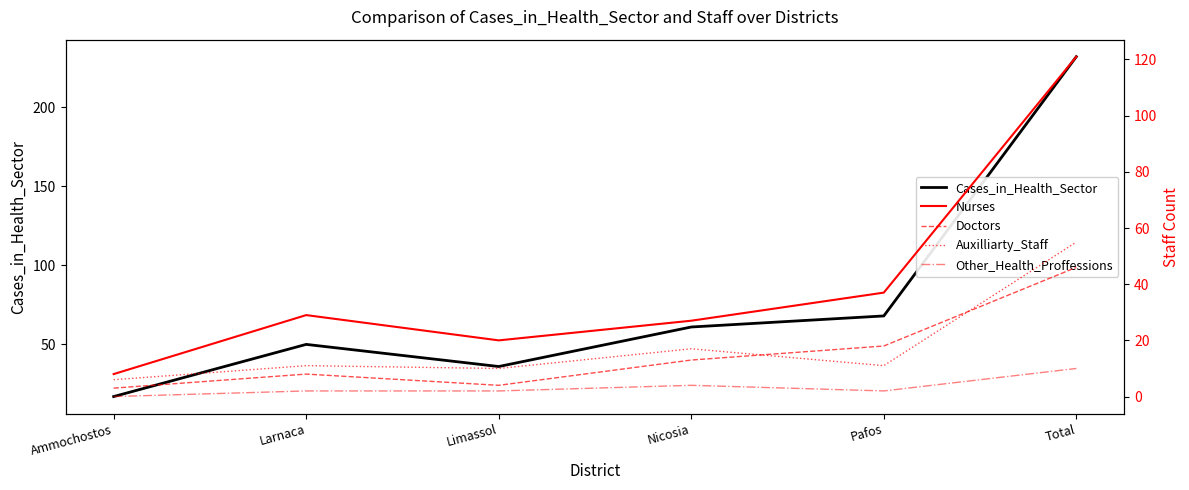

The Other_Health_Proffessions series shows 2 at Limassol. True or false?

True